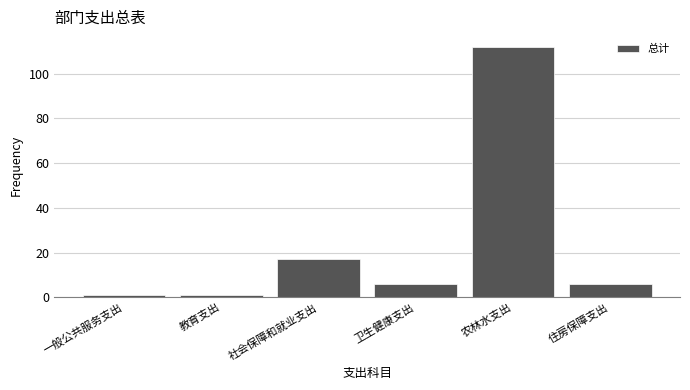

Reading left to right, transcribe all the data shown in this chart.

一般公共服务支出=1	教育支出=1	社会保障和就业支出=17	卫生健康支出=6	农林水支出=112	住房保障支出=6